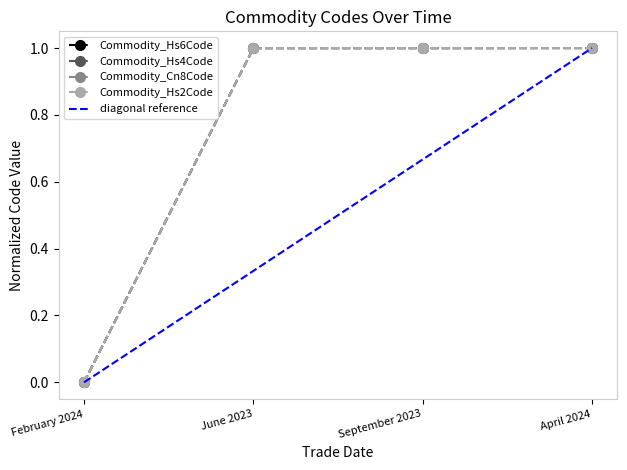

What is the sum of the Commodity_Cn8Code values at February 2024 and June 2023?

1.0